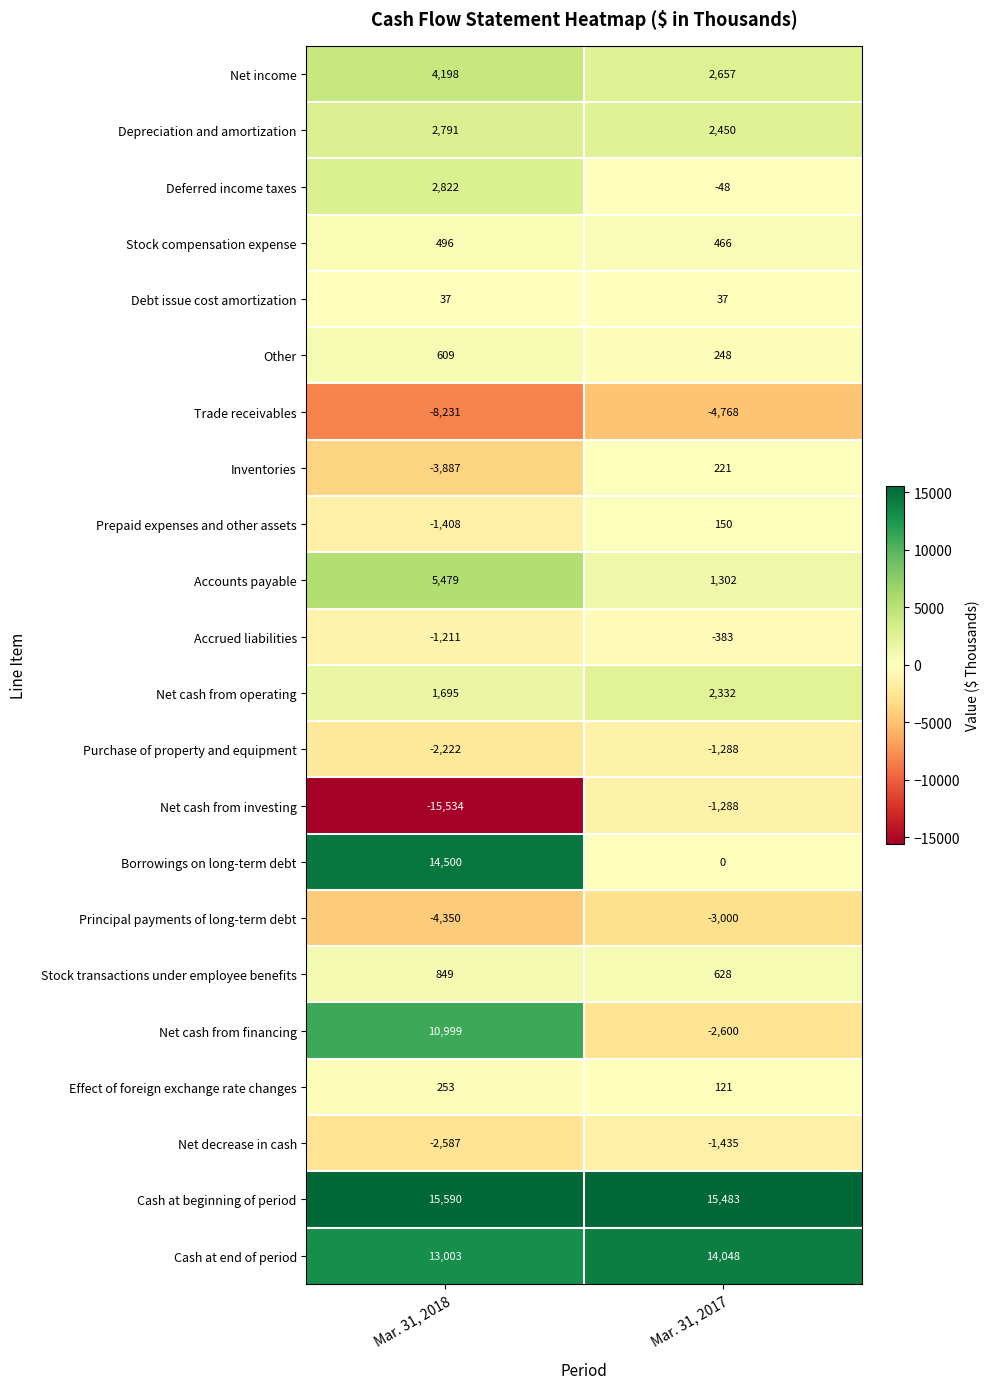

What is the total value across all series at Mar. 31, 2017?

25333